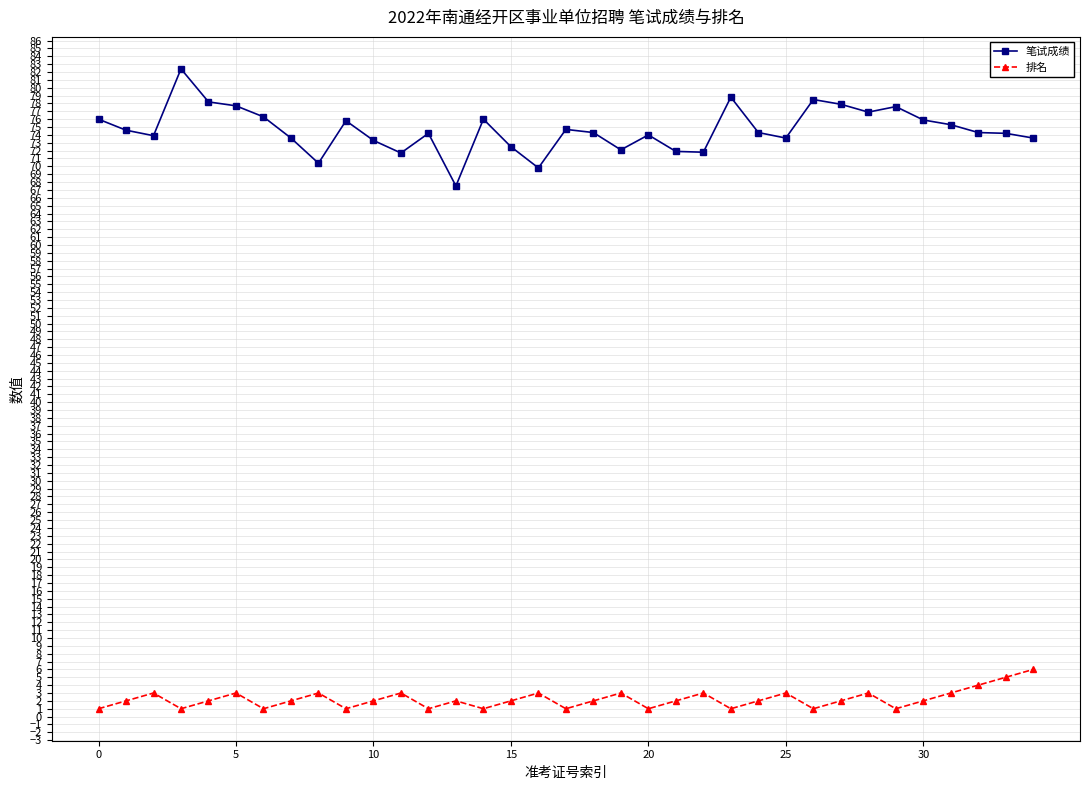

What is the sum of all 排名 values?

78.0